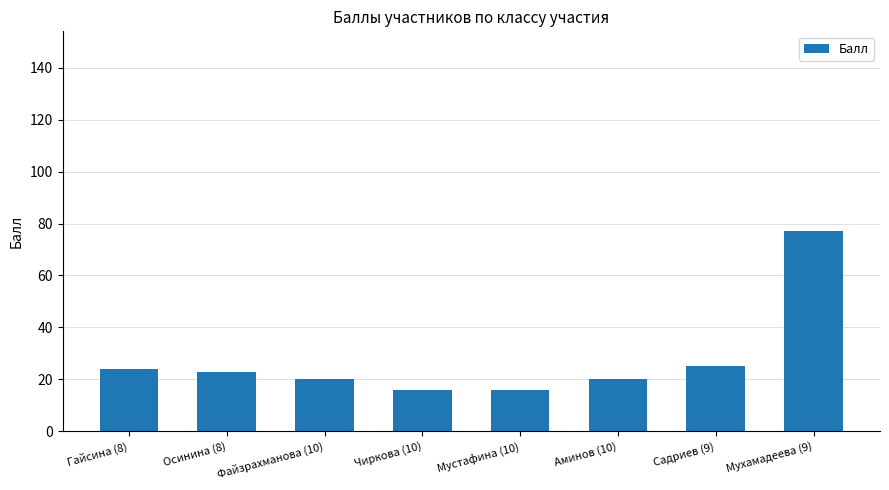

The chart shows a value of 15 at Гайсина (8). True or false?

False